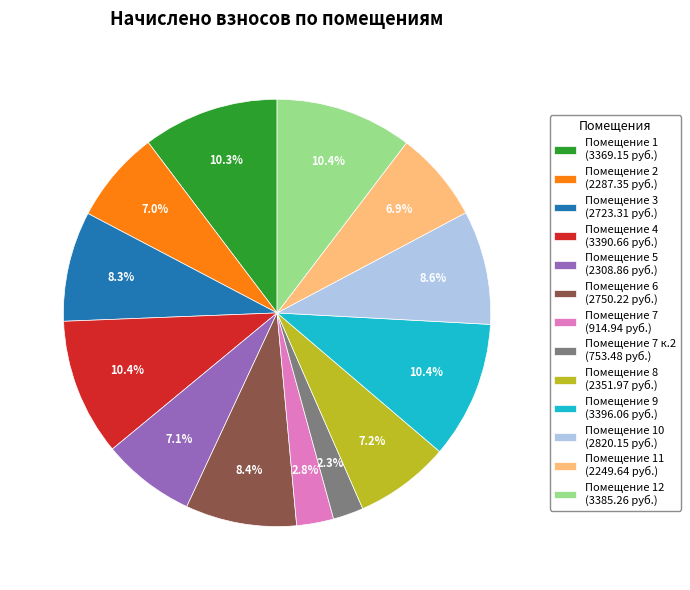

Does Помещение 7 к.2 (753.48 руб.) account for over 50% of the chart?

No